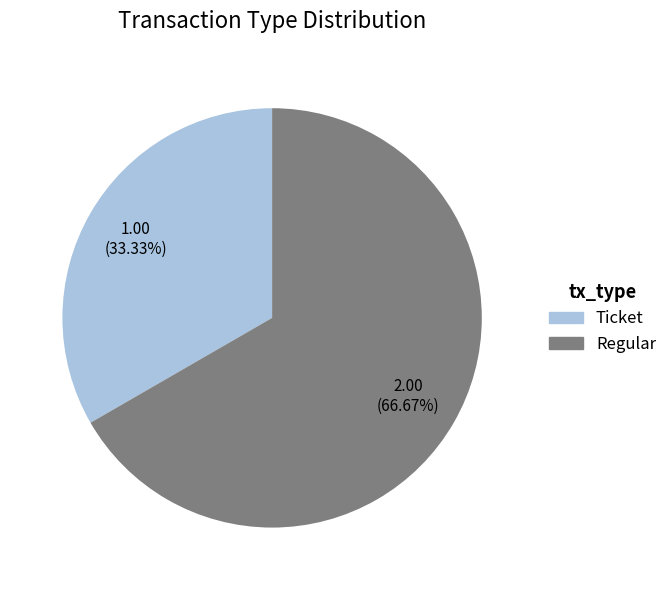

To the nearest percent, what is the combined percentage of Regular and Ticket?

100%